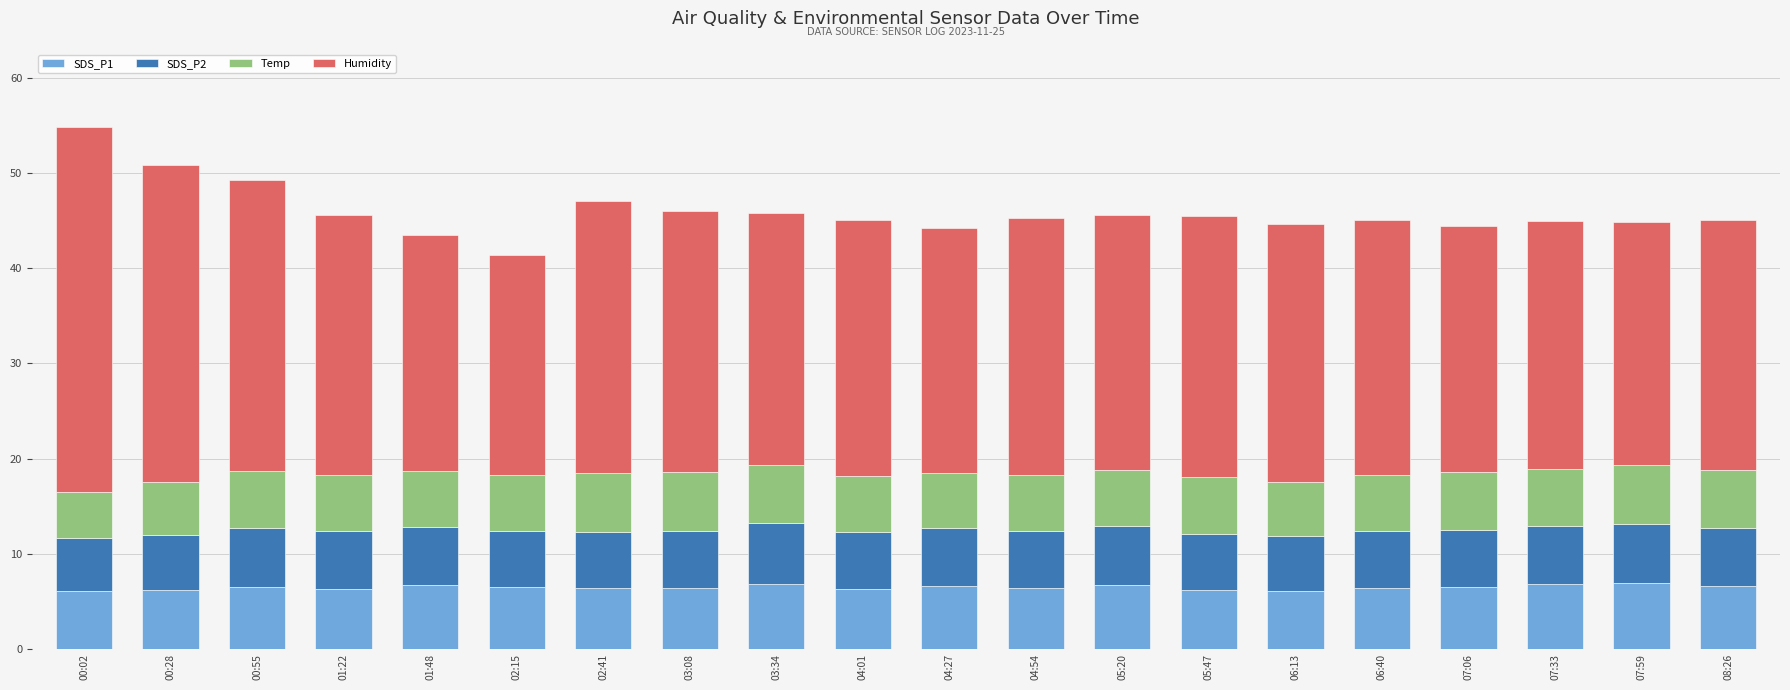

True or false: SDS_P1 has a value of 8.7 at 02:41.

False